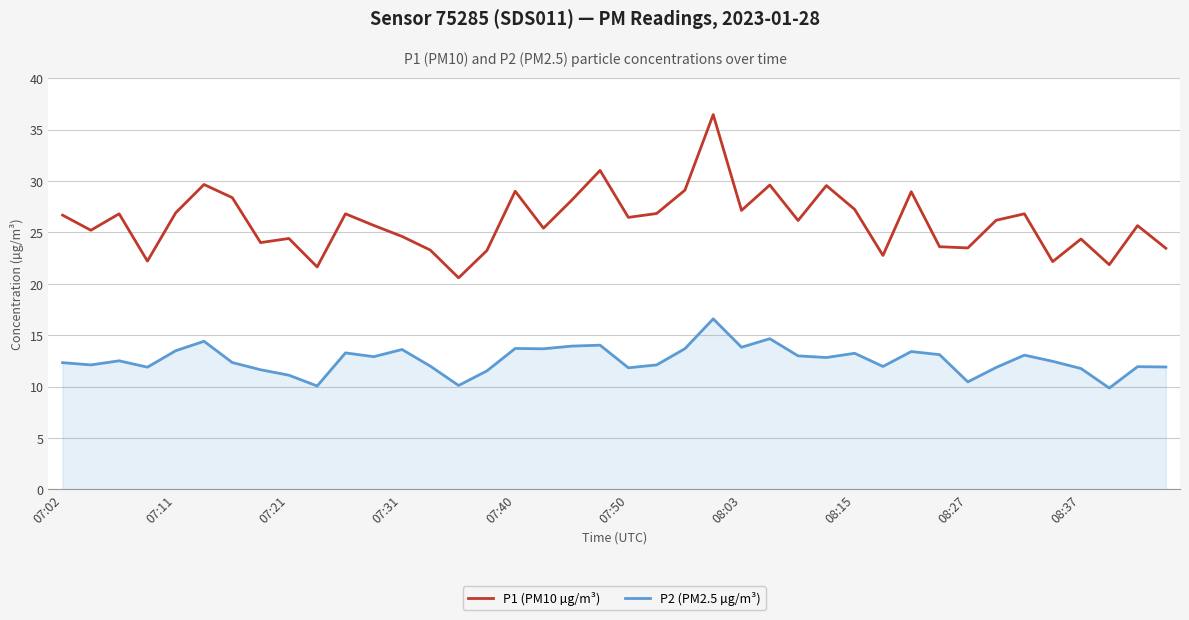

What is the difference between the maximum and minimum values in the P2 (PM2.5 µg/m³) series?

6.7